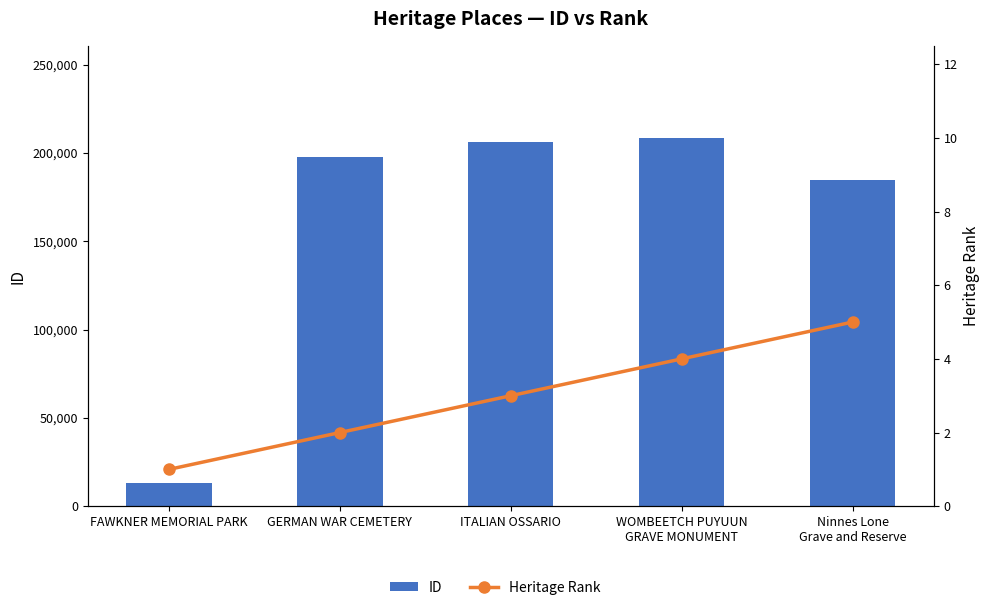

Reading right to left, extract all data points from this chart.

ID: 184937	208508	206363	197542	13043
Heritage Rank: 5	4	3	2	1